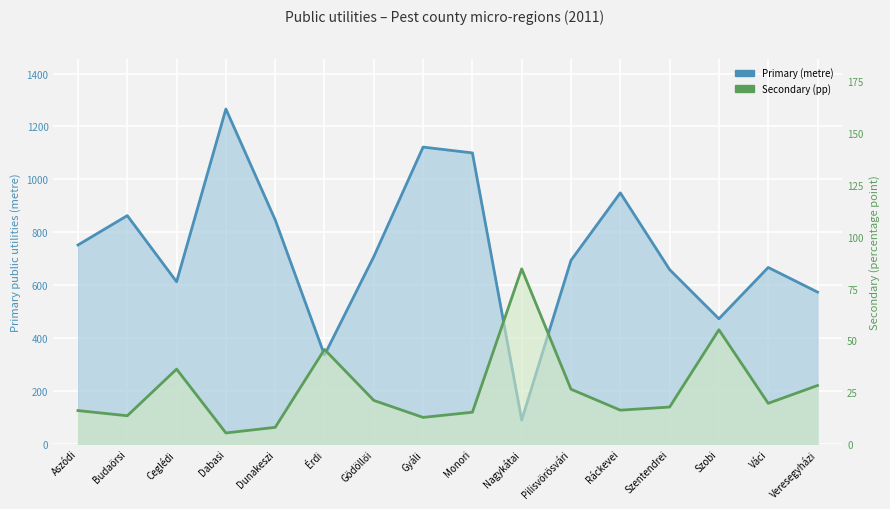

Reading left to right, transcribe all the data shown in this chart.

Primary (metre): Aszódi=752.0	Budaörsi=863.0	Ceglédi=613.0	Dabasi=1266.0	Dunakeszi=847.0	Érdi=336.0	Gödöllői=708.0	Gyáli=1122.0	Monori=1100.0	Nagykátai=90.0	Pilisvörösvári=694.0	Ráckevei=949.0	Szentendrei=659.0	Szobi=473.0	Váci=667.0	Veresegyházi=574.0
Secondary (pp): Aszódi=16.1	Budaörsi=13.6	Ceglédi=36.1	Dabasi=5.3	Dunakeszi=8.0	Érdi=45.6	Gödöllői=21.0	Gyáli=12.8	Monori=15.3	Nagykátai=84.5	Pilisvörösvári=26.4	Ráckevei=16.3	Szentendrei=17.8	Szobi=55.1	Váci=19.6	Veresegyházi=28.2